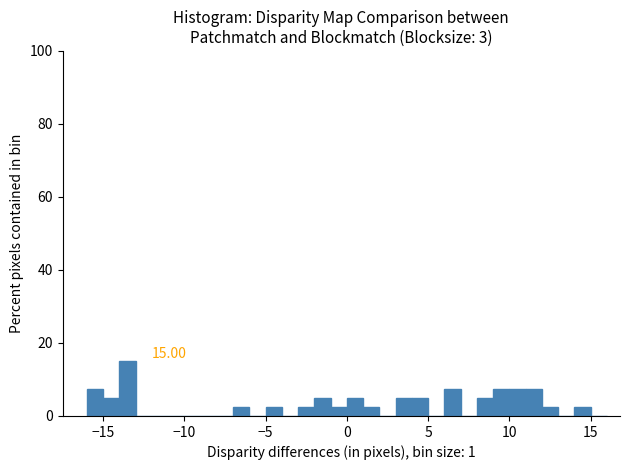

Around what value on the x-axis is the tallest bar? Give the approximate position of its centre, as read against the axis.

-13.5